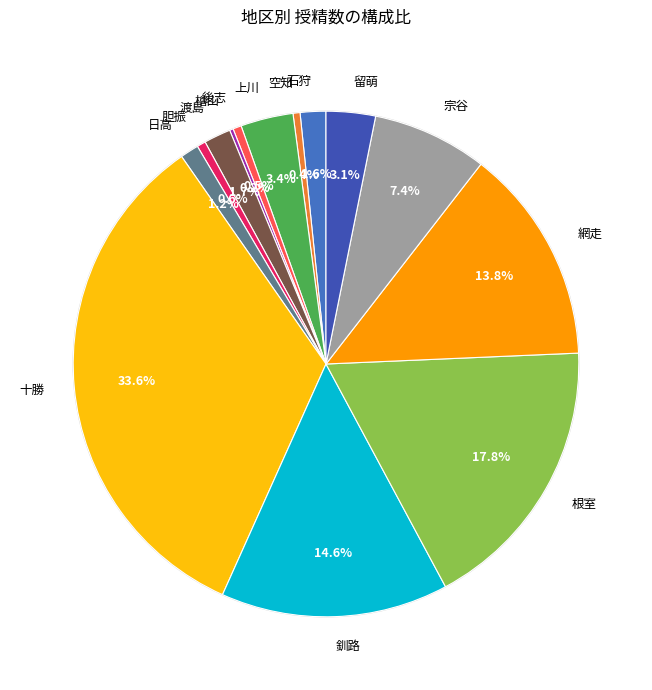

True or false: 根室 accounts for 31% of the total.

False